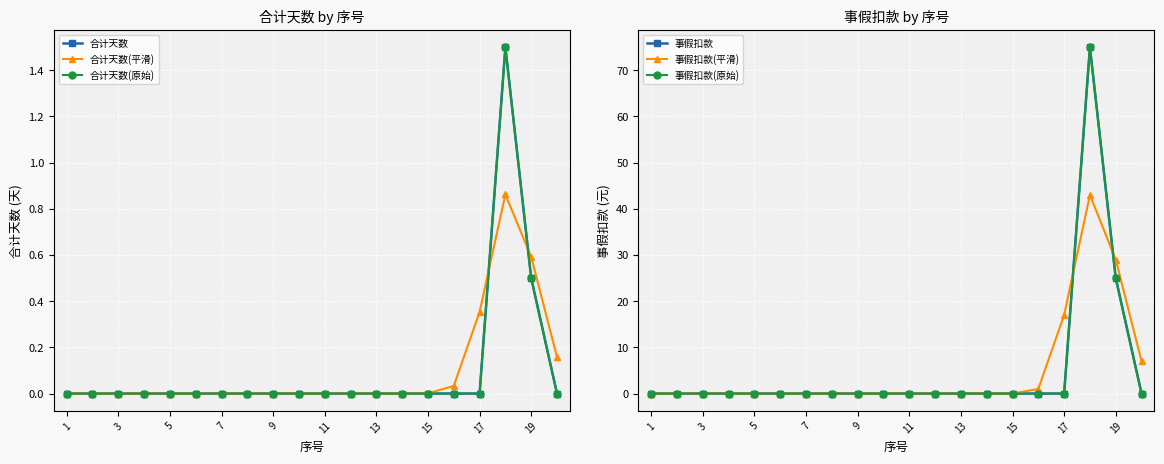

How many interior local peaks does the 合计天数 series have?

1